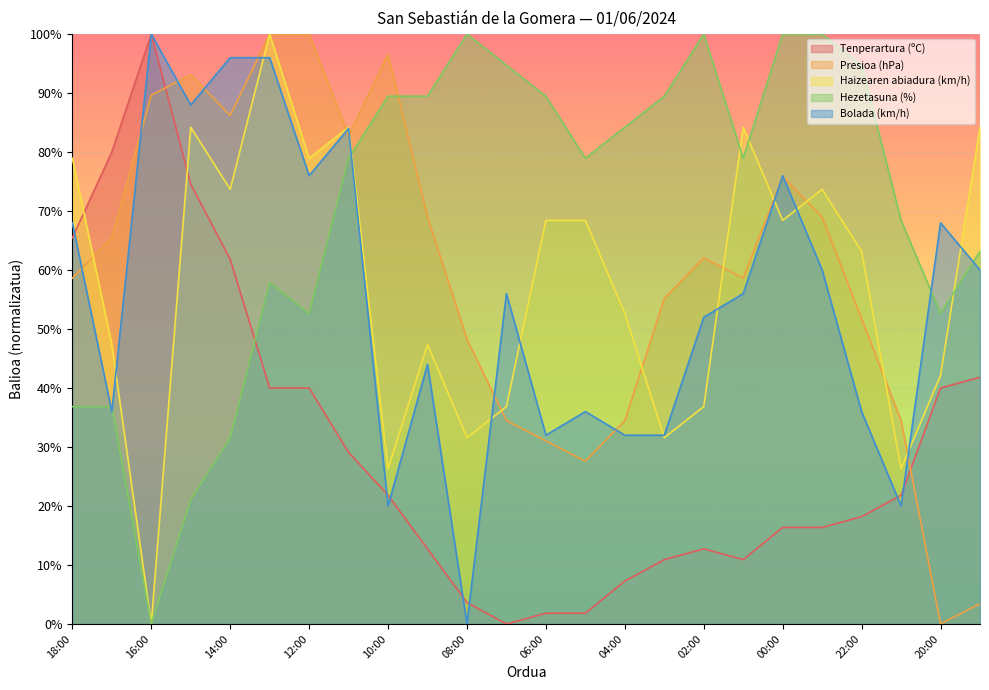

At which label does Bolada (km/h) first exceed 56?

18:00